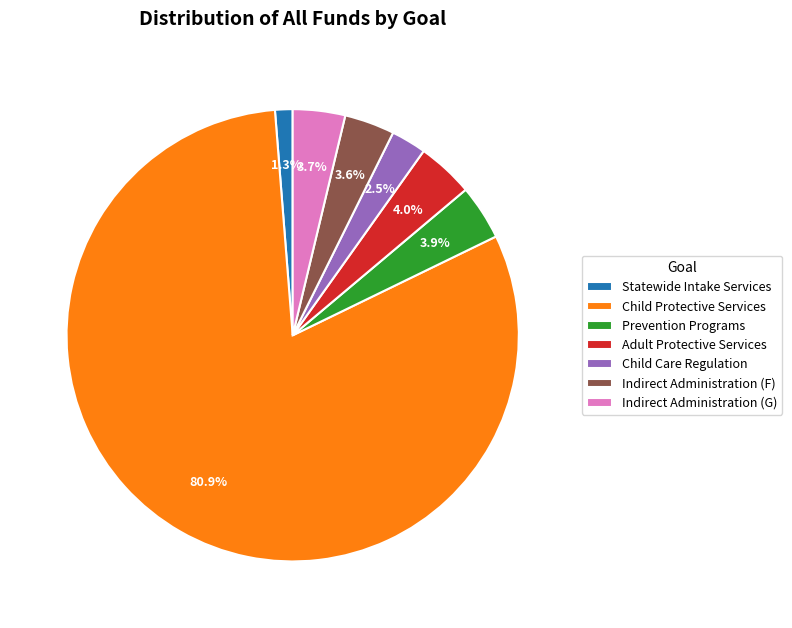

Does any single category account for the majority?

Yes